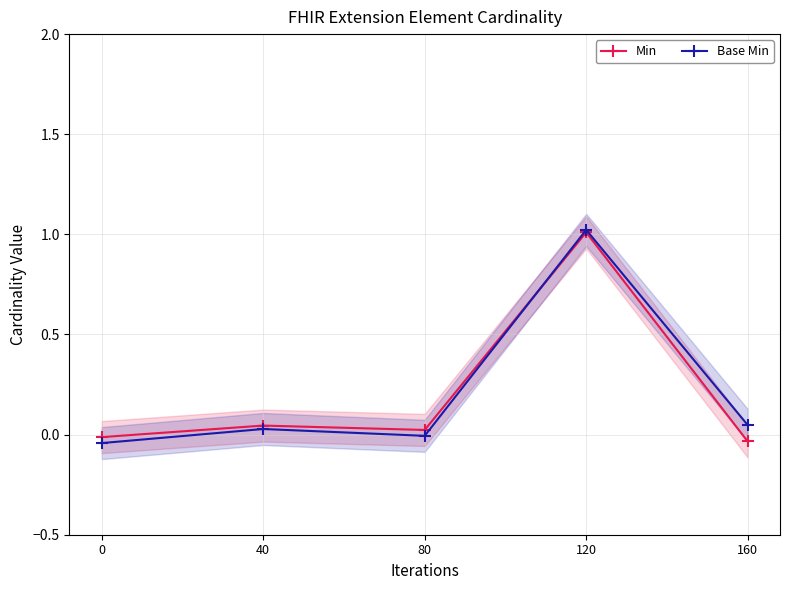

Reading left to right, transcribe all the data shown in this chart.

Min: 0=-0.0	40=0.0	80=0.0	120=1.0	160=-0.0
Base Min: 0=-0.0	40=0.0	80=-0.0	120=1.0	160=0.0